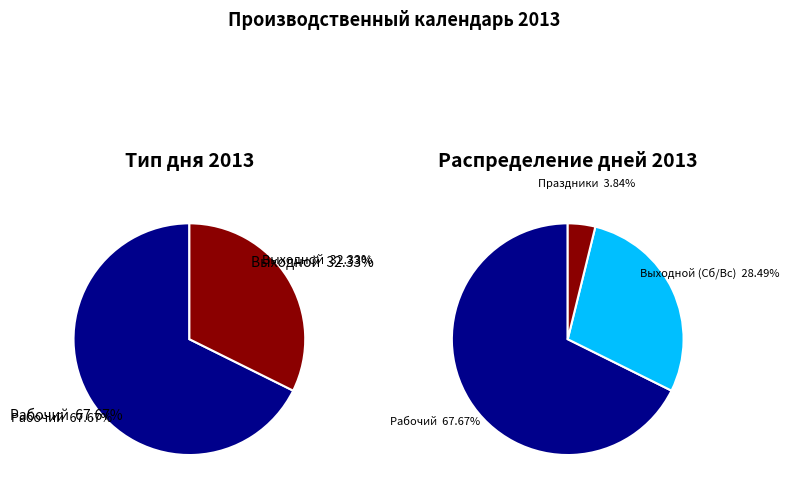

To the nearest percent, what is the difference between the largest and smallest slice percentages?

35%